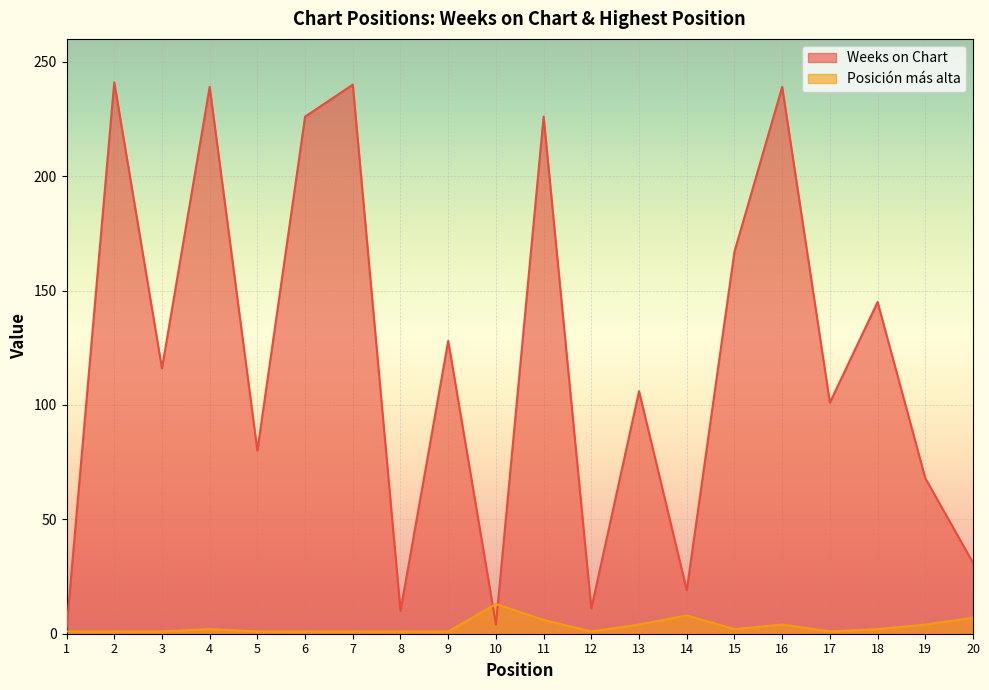

At which category does Weeks on Chart reach its first local valley?

3